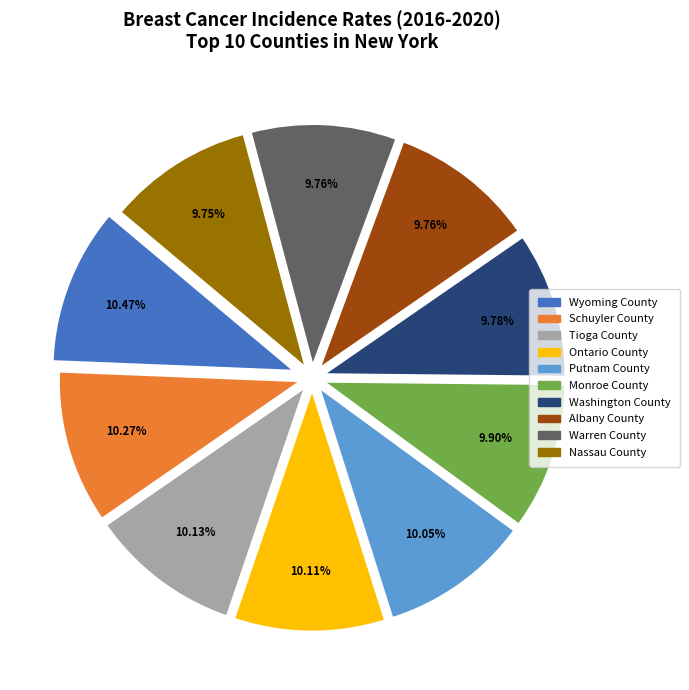

What is the ratio of the value at Schuyler County to the value at Wyoming County?

1.0